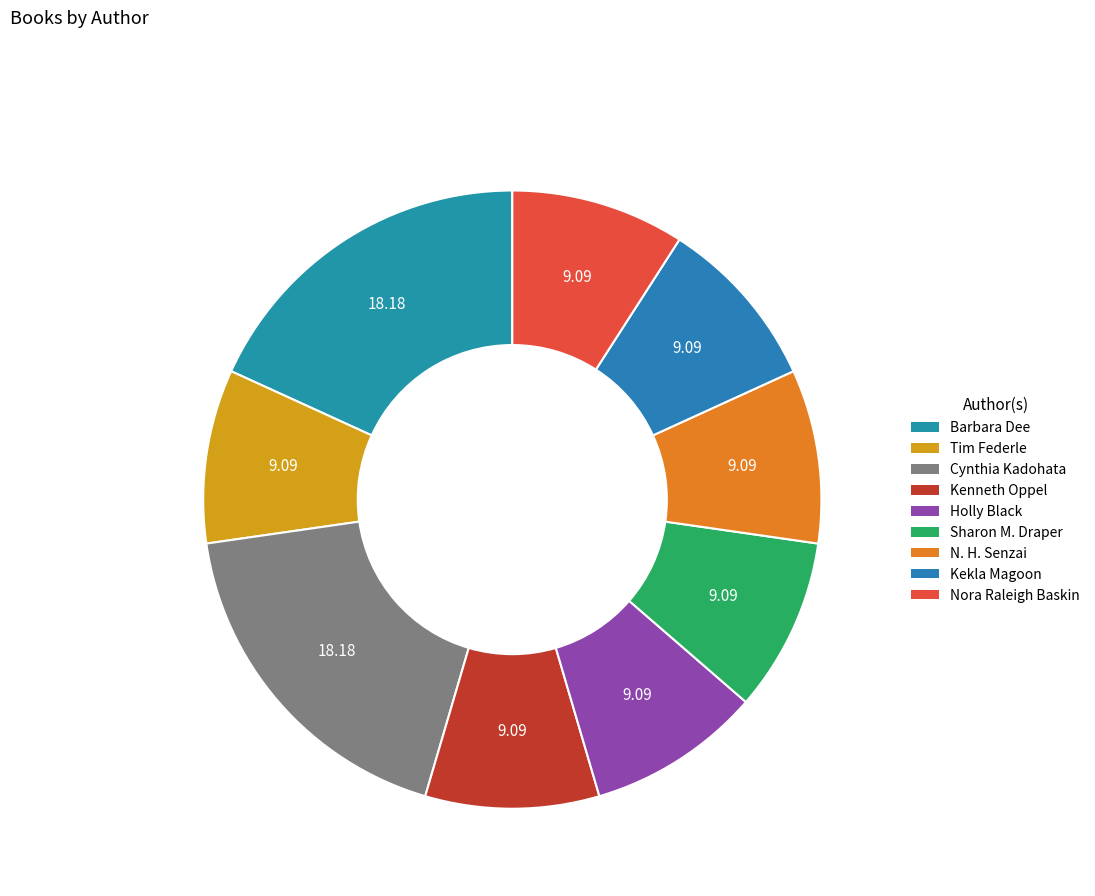

Does Cynthia Kadohata represent more than half of the total?

No